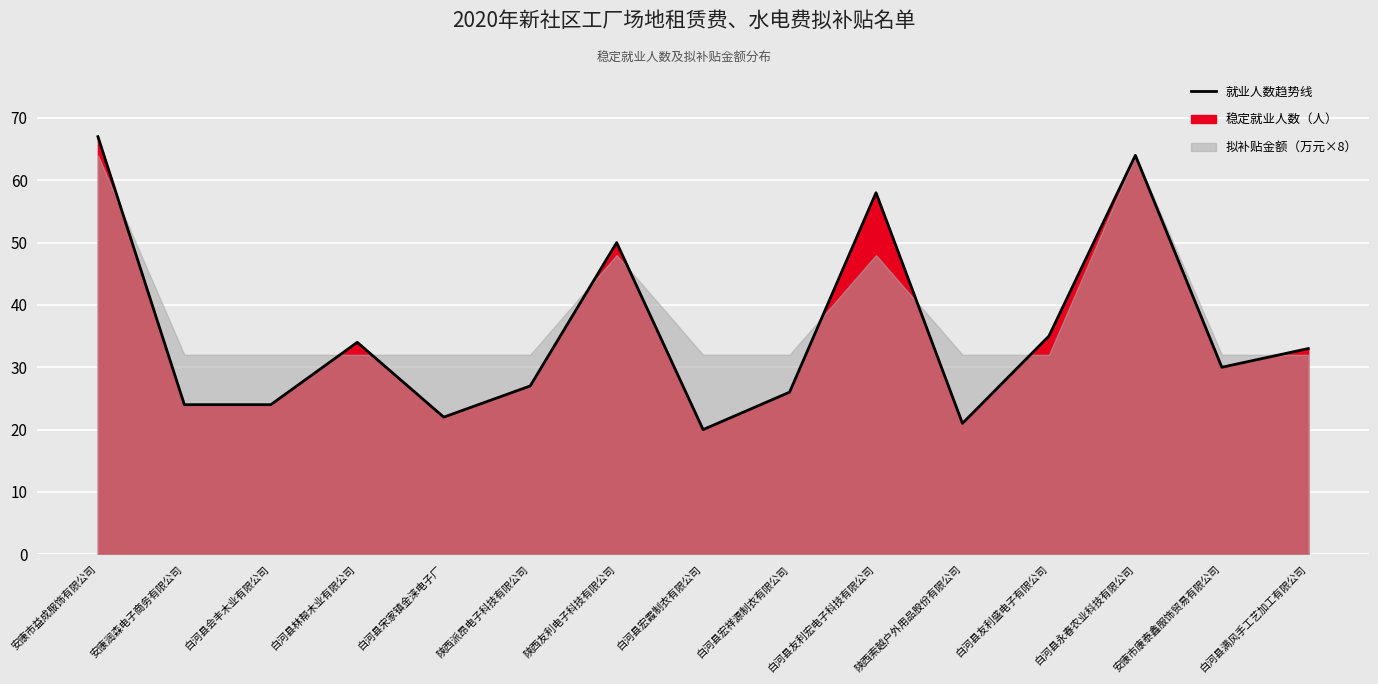

Where does the data first go above 30?

安康市益成服饰有限公司